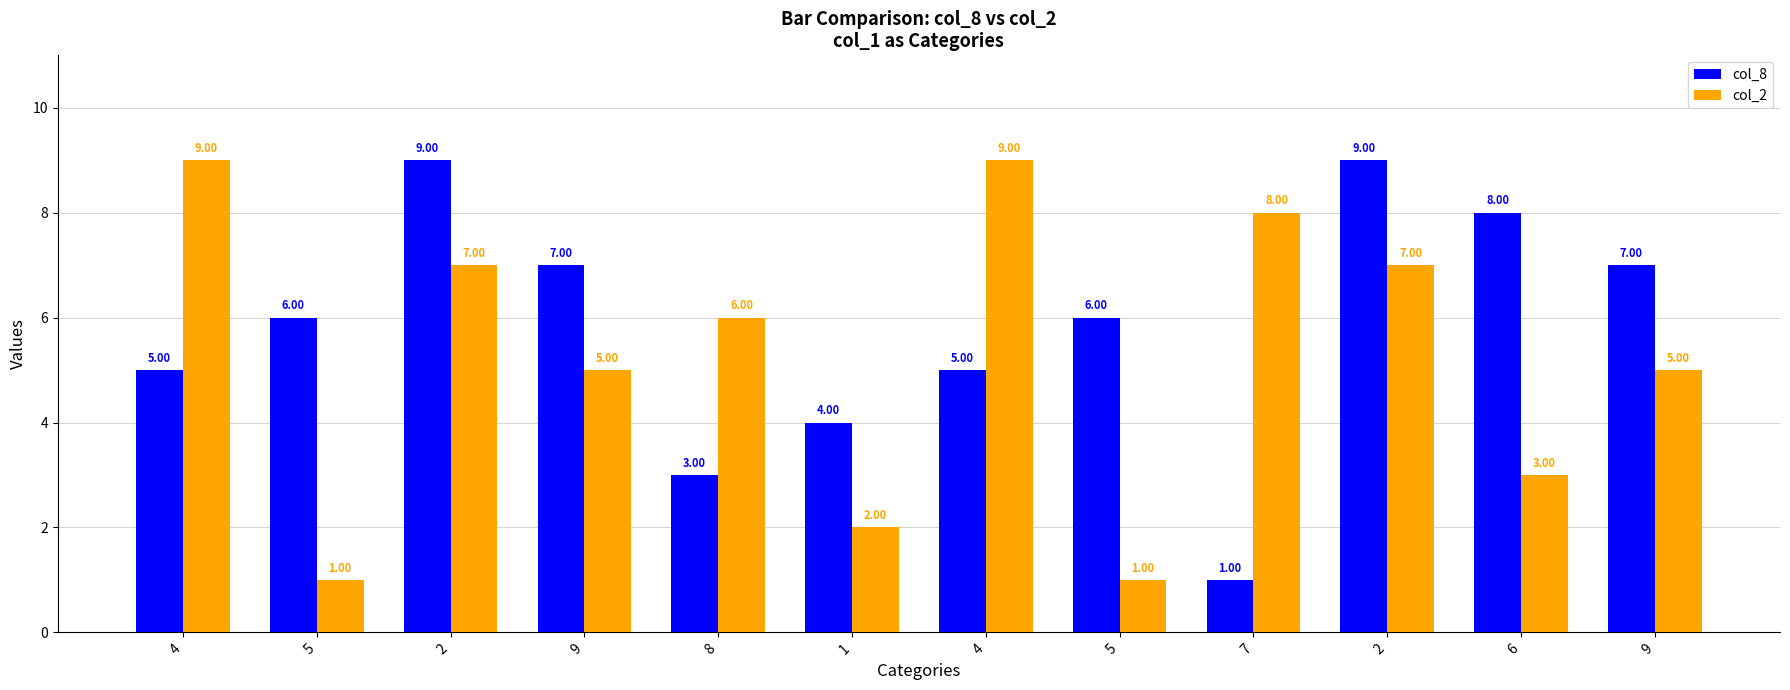

How many col_8 values are between 5 and 8?

7